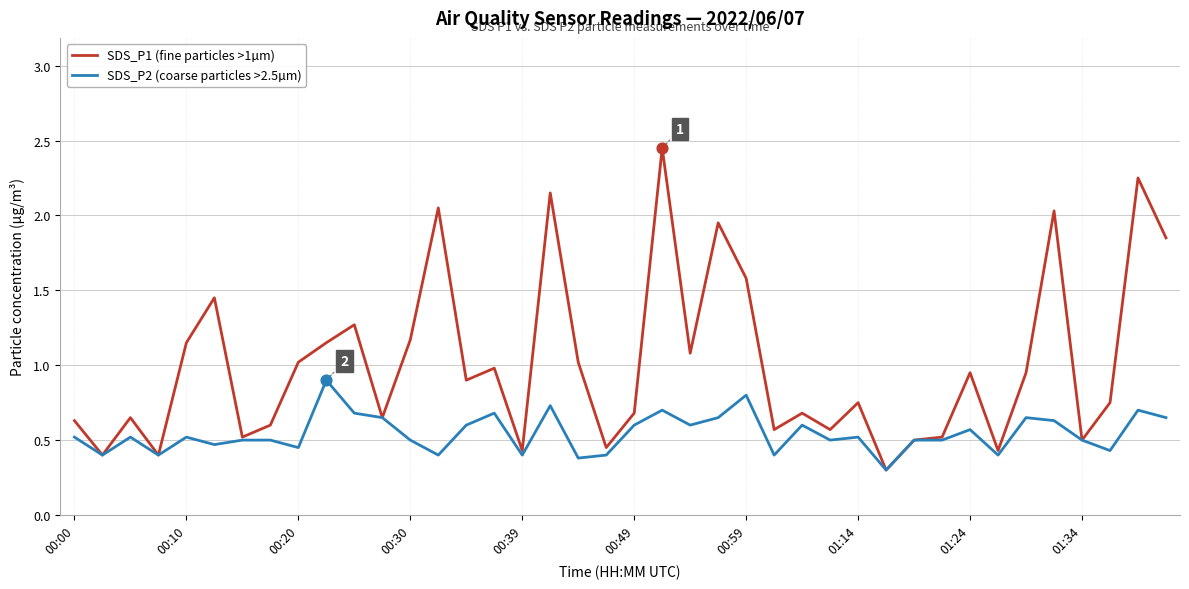

Which series has the largest range (max minus min)?

SDS_P1 (fine particles >1µm)